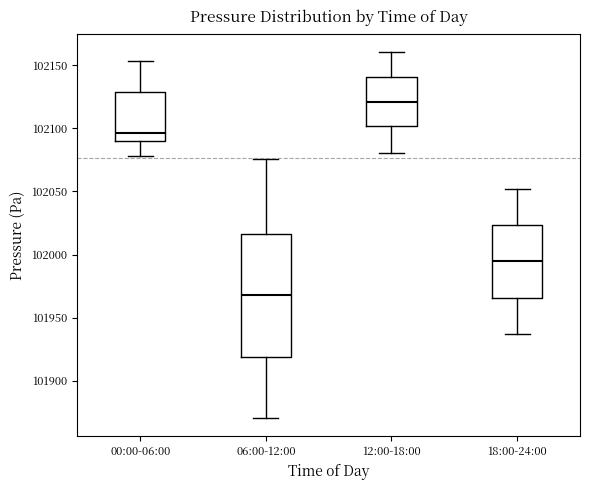

Reading left to right, read every box against the y-axis: the position of its median line, the range the box covers, and the ends of its whiskers. The values are not printed on the chart, so give them approximately, as read against the axis.

00:00-06:00: median 102095, box 102090 to 102130, whiskers 102080 to 102155
06:00-12:00: median 101970, box 101920 to 102015, whiskers 101870 to 102075
12:00-18:00: median 102120, box 102100 to 102140, whiskers 102080 to 102160
18:00-24:00: median 101995, box 101965 to 102025, whiskers 101935 to 102050